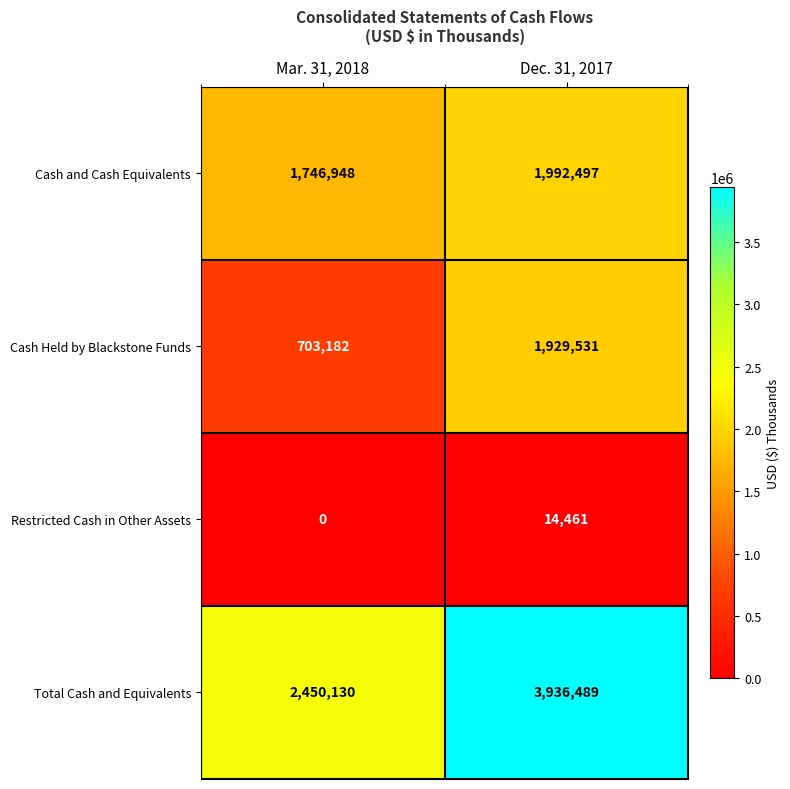

At which label is Cash and Cash Equivalents closest to 1869722?

Mar. 31, 2018